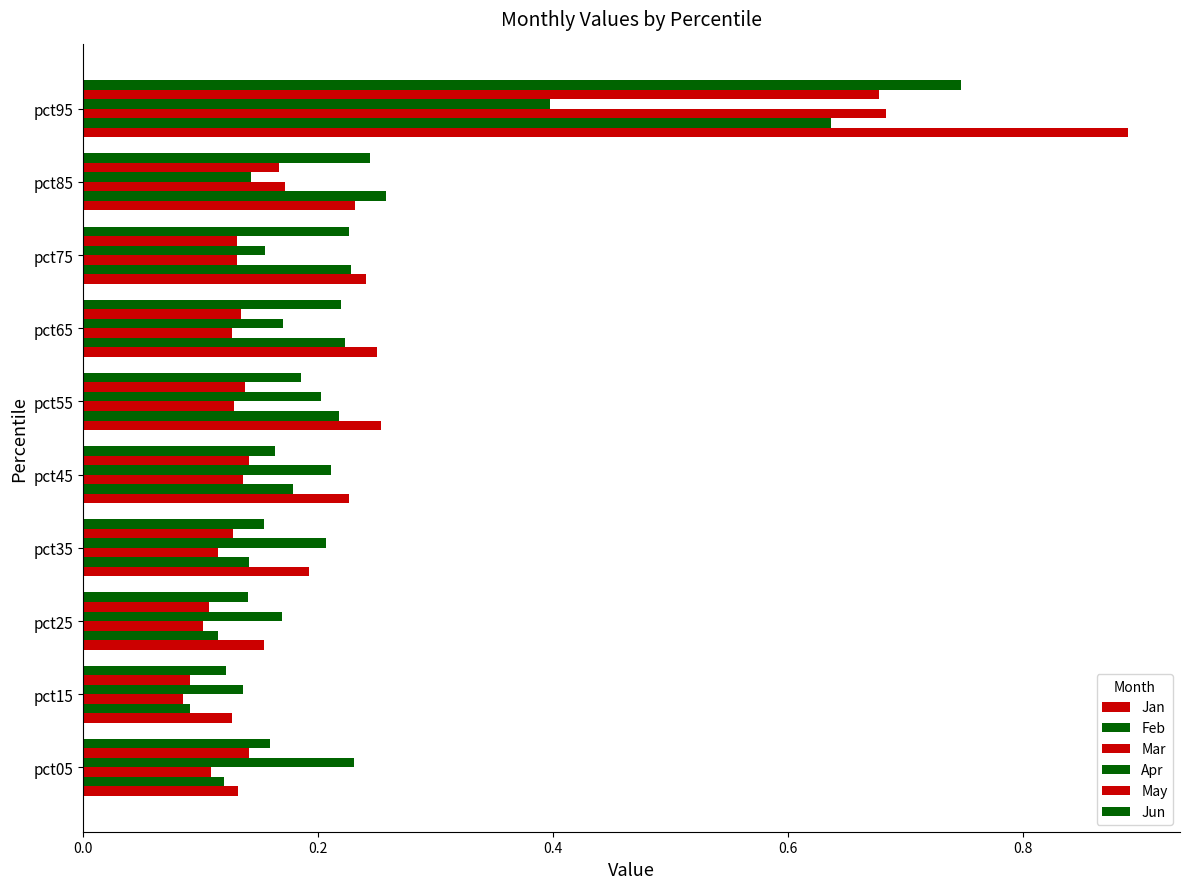

What is the sum of all Mar values?

1.8